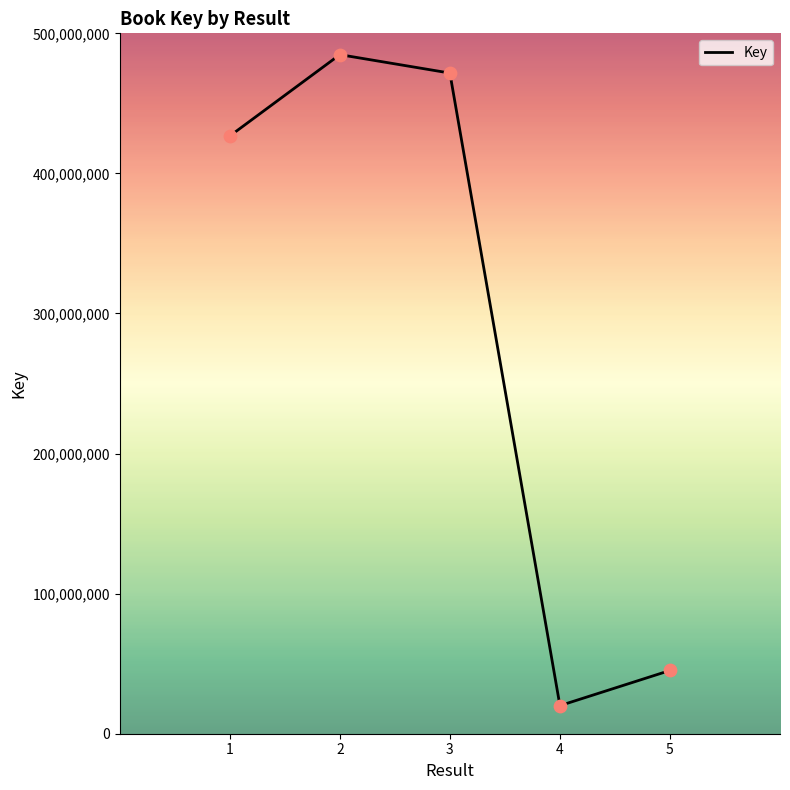

What is the change in value from 3 to 4?

-451579934